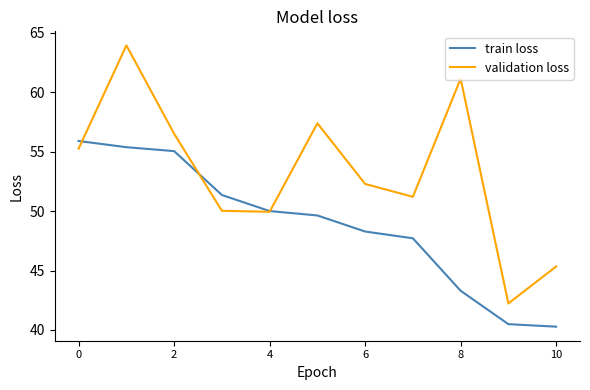

List the series in order of their peak value, lowest first.

train loss, validation loss